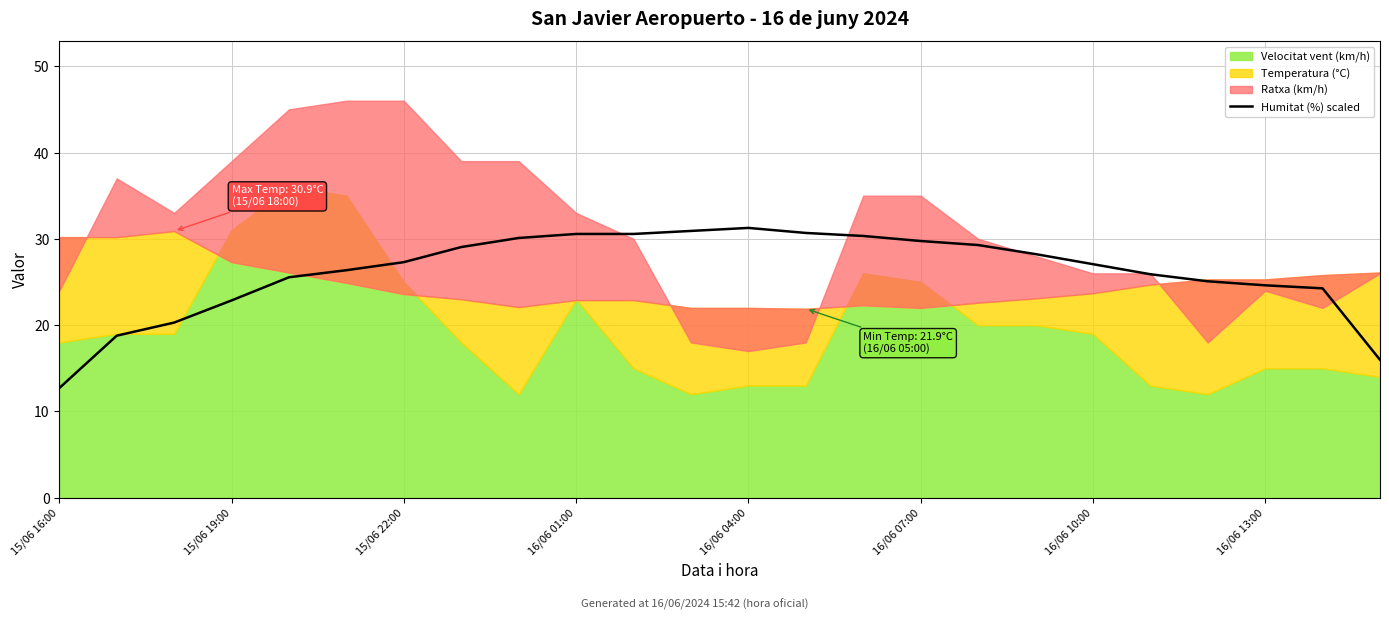

What is the value of the 23rd point from the left?

24.3